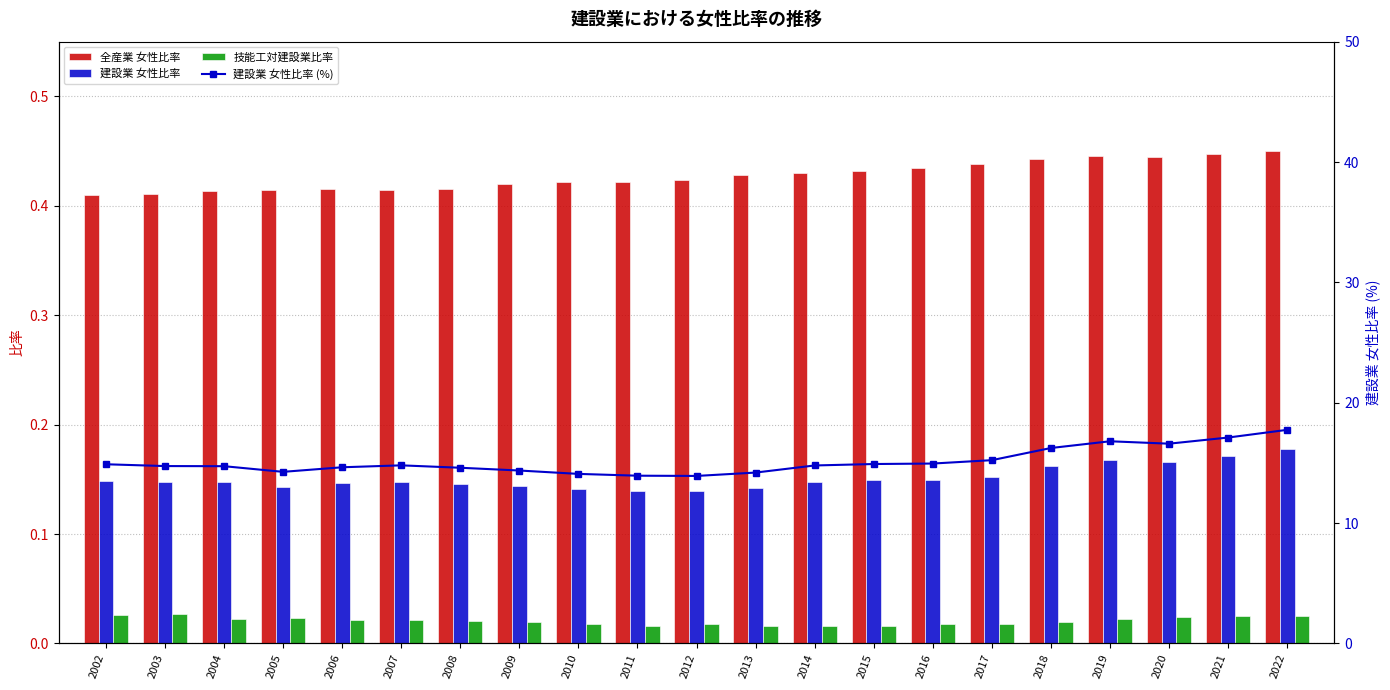

Does the chart contain stacked bars?

No